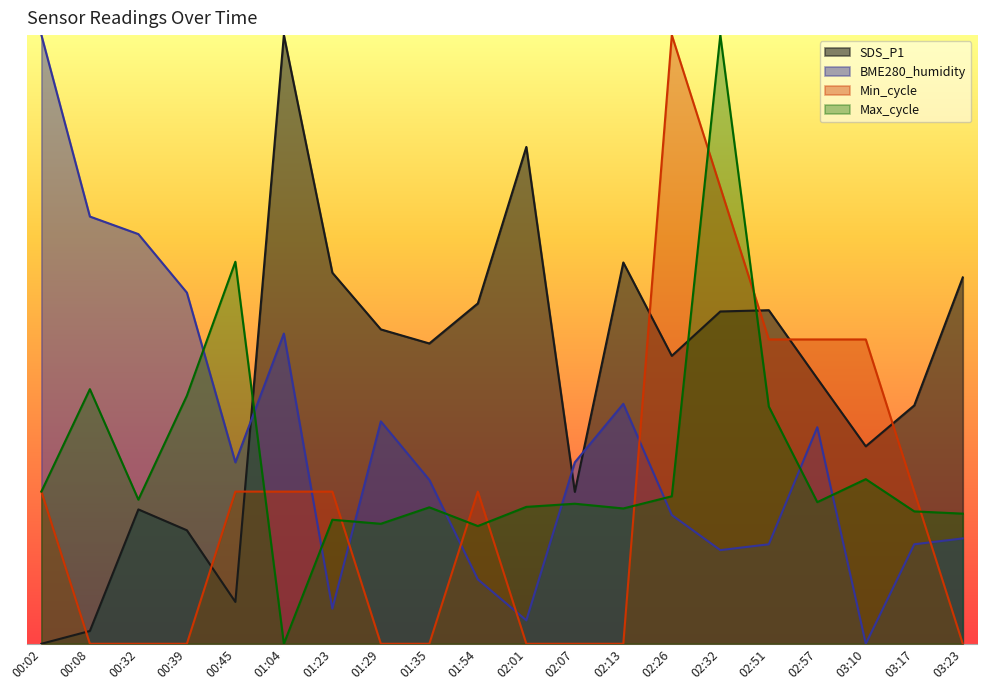

What is the sum of the SDS_P1 values at 00:02 and 01:04?

1.0